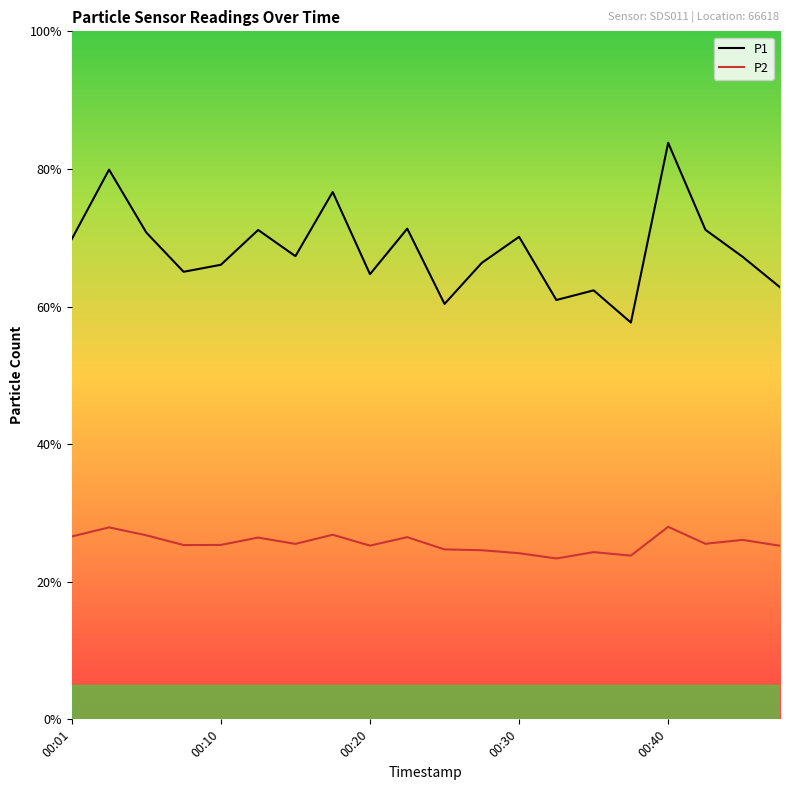

Which series has the largest total across all categories?

P1